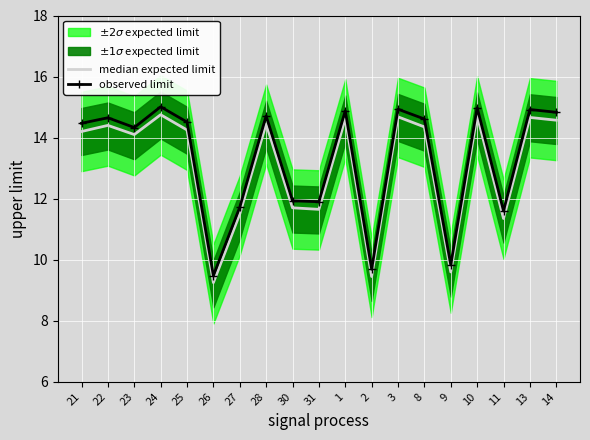

How many values in the median expected limit series are below 14?

7